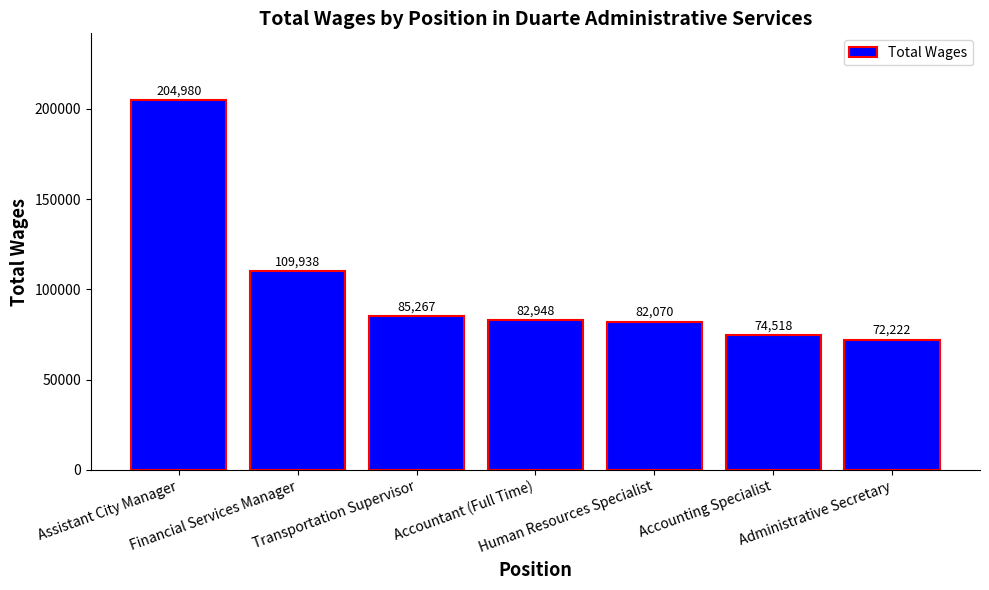

Does the chart contain any negative values?

No